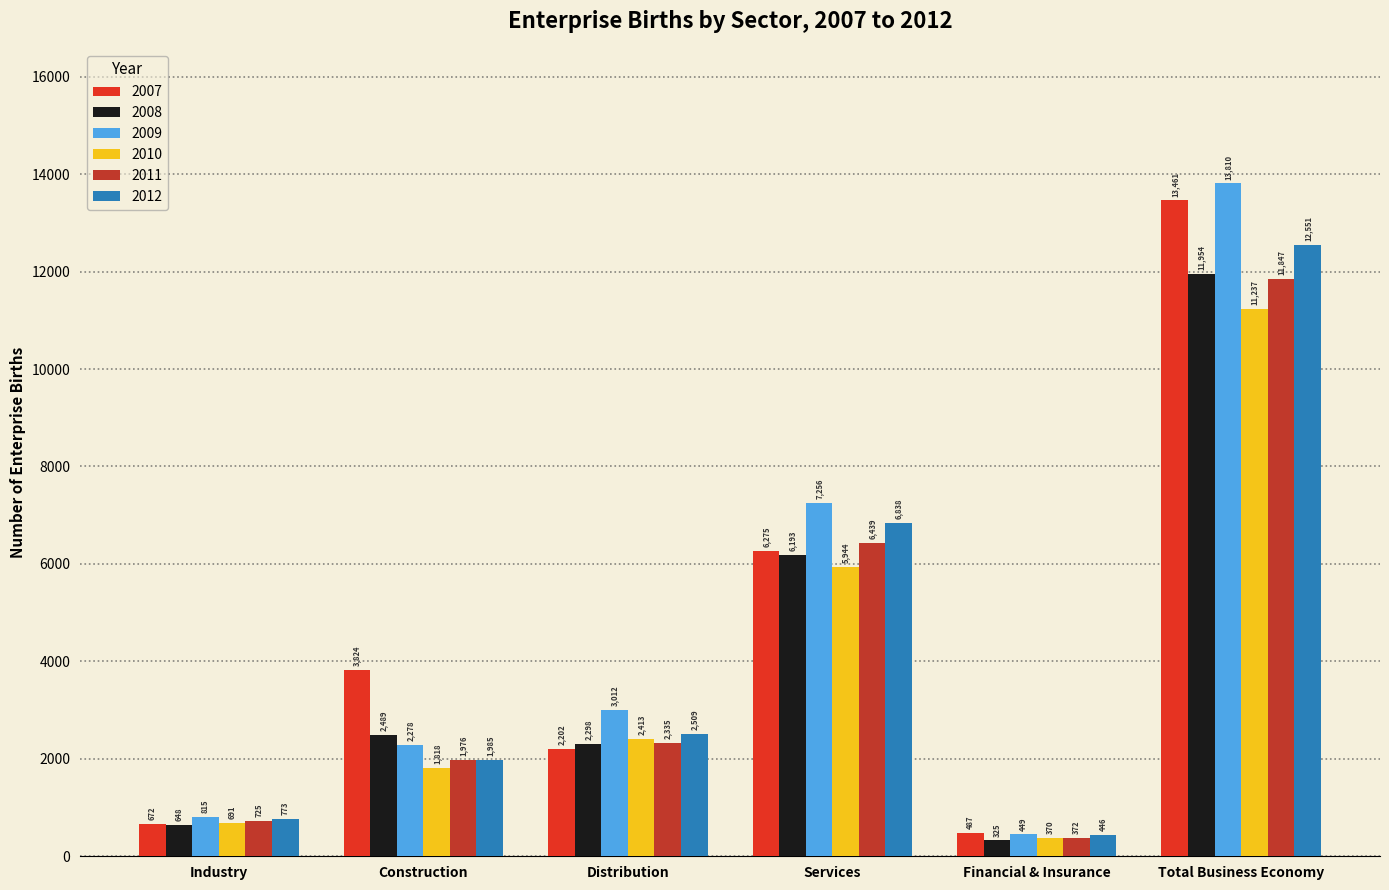

What is the spread (max minus min) of values at Total Business Economy?

2573